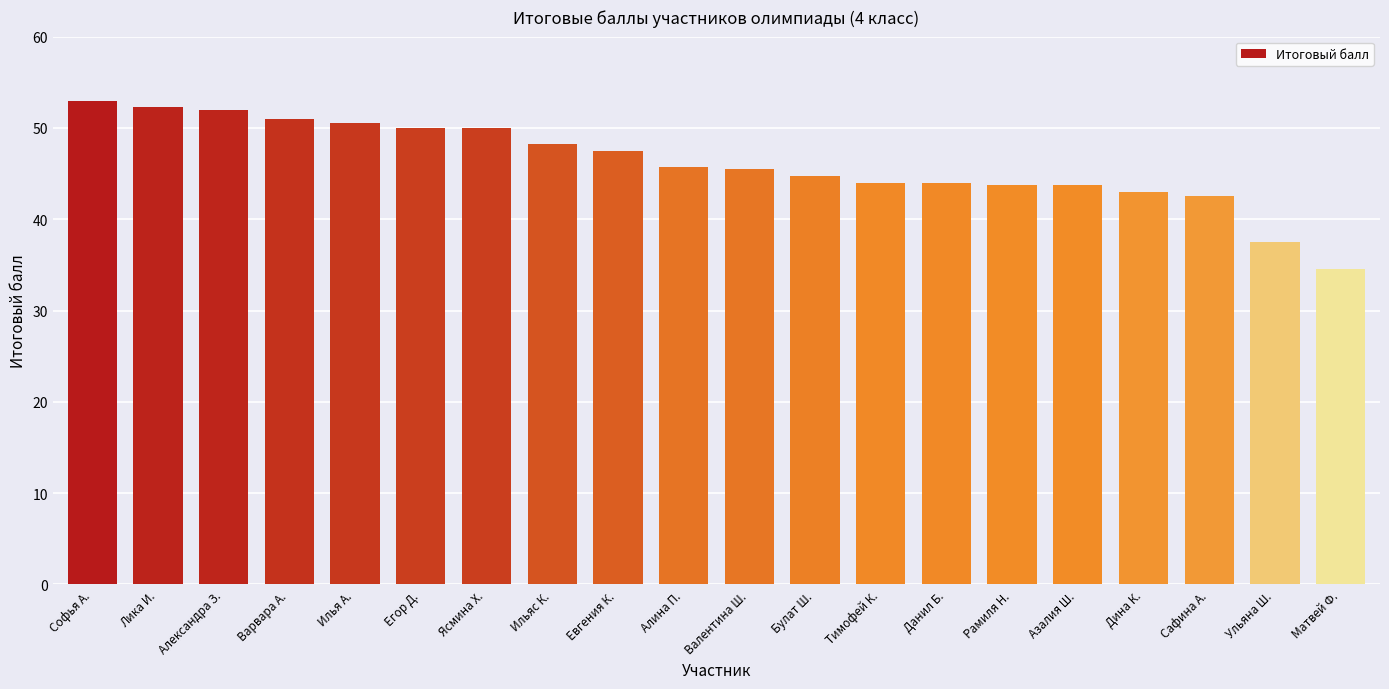

What is the label of the 12th bar from the left?

Булат Ш.